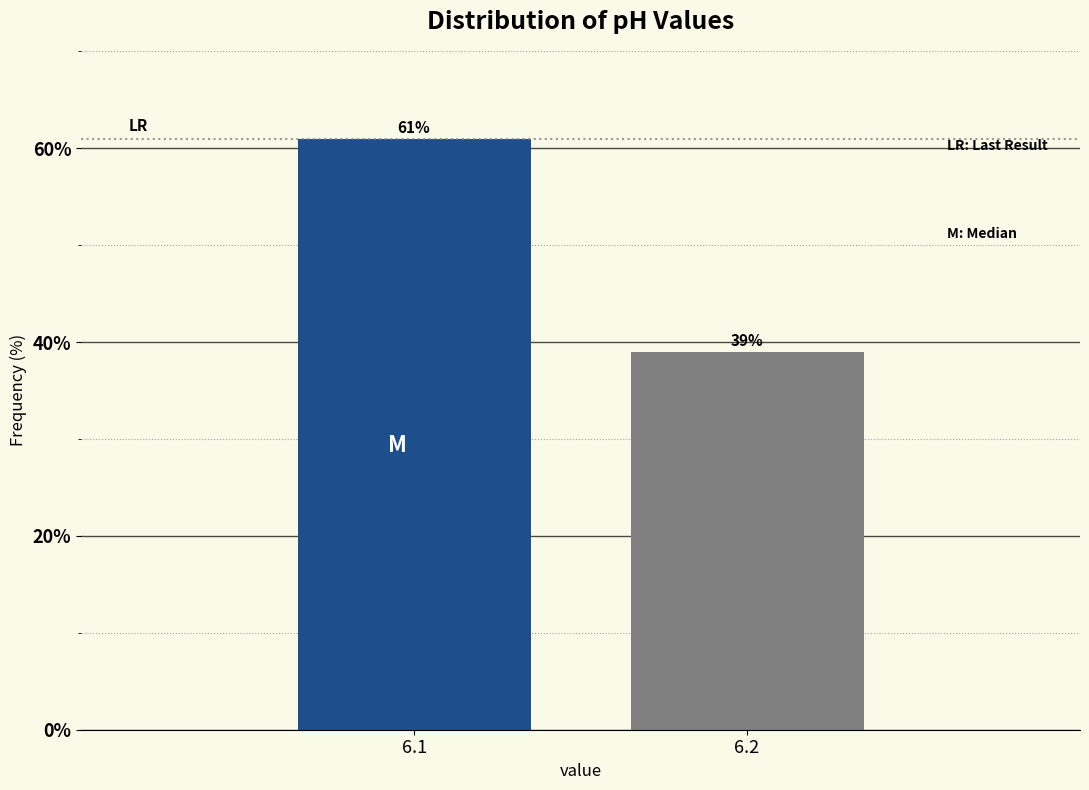

Reading right to left, list all the values displayed in this chart.

39.0	61.0